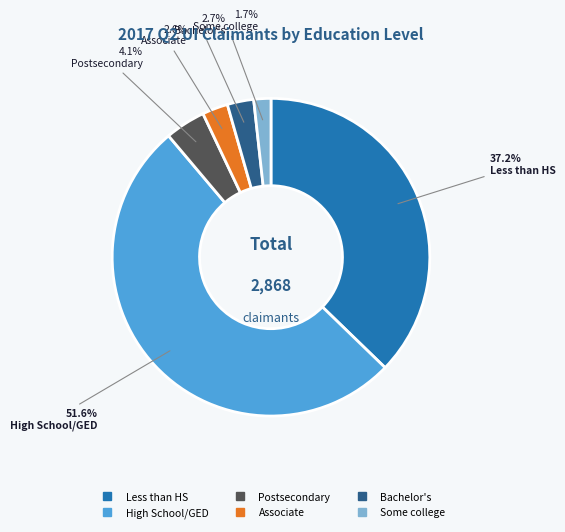

Which has a higher value, Less than HS or Postsecondary?

Less than HS